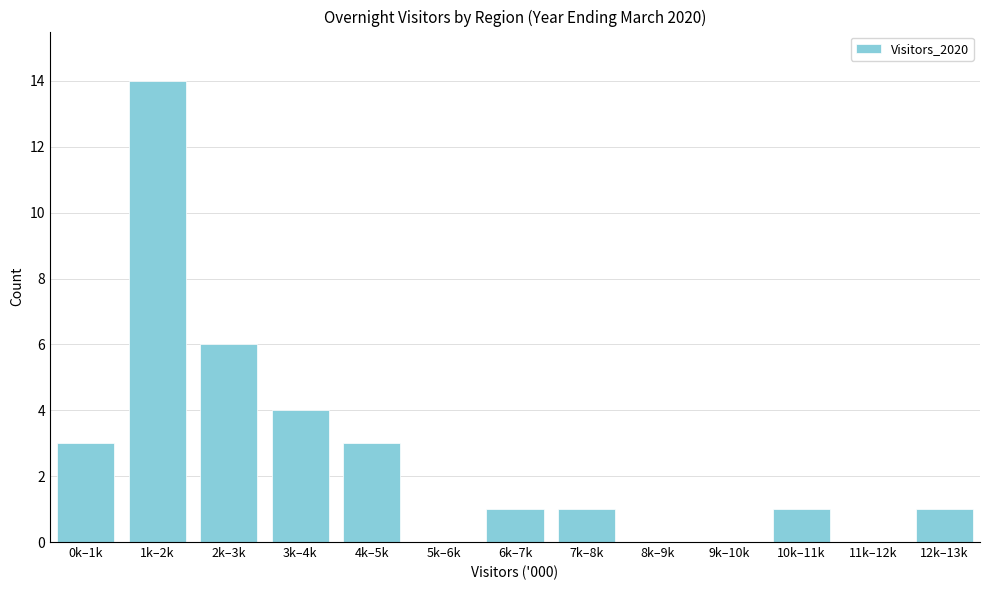

Reading right to left, transcribe all the data shown in this chart.

12k–13k=1	11k–12k=0	10k–11k=1	9k–10k=0	8k–9k=0	7k–8k=1	6k–7k=1	5k–6k=0	4k–5k=3	3k–4k=4	2k–3k=6	1k–2k=14	0k–1k=3